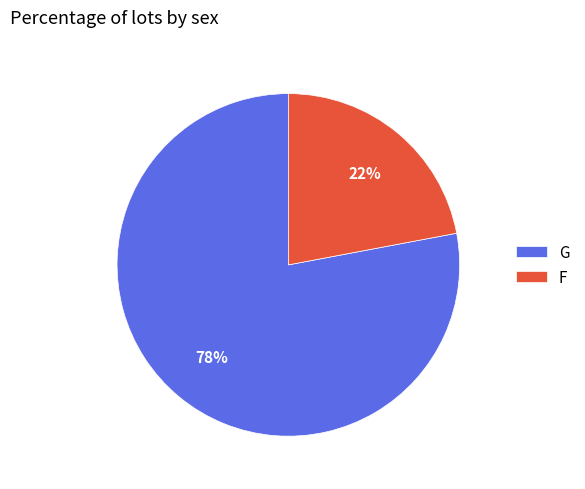

True or false: G accounts for 91% of the total.

False